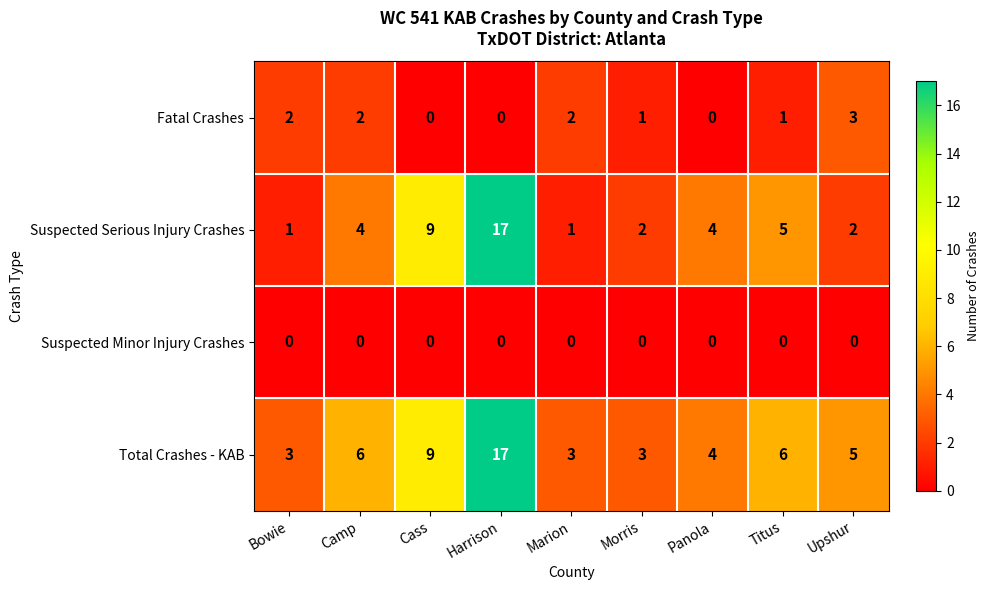

What is the difference between the maximum and minimum values in the Total Crashes - KAB series?

14